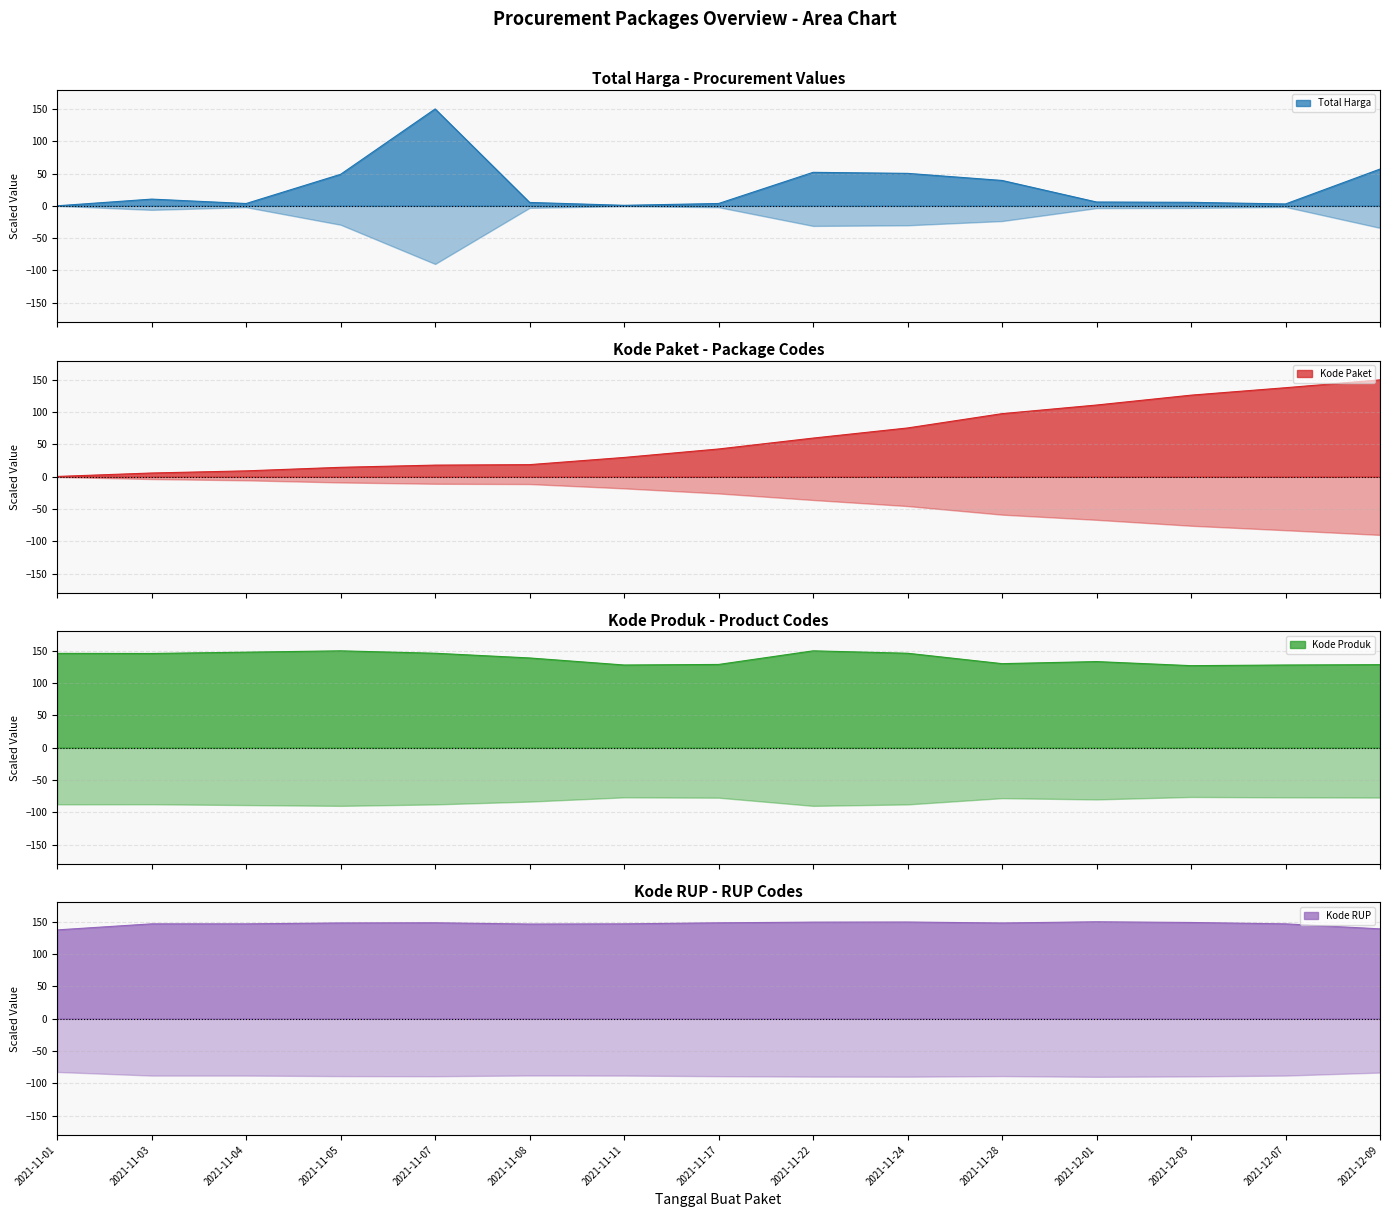

Reading right to left, what are all the values shown in this chart?

Total Harga: 2021-12-09=56.9	2021-12-07=2.9	2021-12-03=5.4	2021-12-01=5.9	2021-11-28=39.3	2021-11-24=50.2	2021-11-22=51.9	2021-11-17=3.6	2021-11-11=0.8	2021-11-08=5.2	2021-11-07=150.0	2021-11-05=48.8	2021-11-04=3.6	2021-11-03=10.4	2021-11-01=0.0
Kode Paket: 2021-12-09=150.0	2021-12-07=137.9	2021-12-03=126.4	2021-12-01=111.1	2021-11-28=97.7	2021-11-24=75.6	2021-11-22=59.9	2021-11-17=43.0	2021-11-11=29.9	2021-11-08=18.8	2021-11-07=18.0	2021-11-05=14.6	2021-11-04=9.2	2021-11-03=5.8	2021-11-01=0.5
Kode Produk: 2021-12-09=128.6	2021-12-07=128.1	2021-12-03=127.1	2021-12-01=133.4	2021-11-28=130.2	2021-11-24=146.3	2021-11-22=150.0	2021-11-17=128.9	2021-11-11=128.1	2021-11-08=139.0	2021-11-07=146.3	2021-11-05=150.0	2021-11-04=147.9	2021-11-03=145.9	2021-11-01=146.1
Kode RUP: 2021-12-09=139.0	2021-12-07=146.8	2021-12-03=148.9	2021-12-01=150.0	2021-11-28=148.1	2021-11-24=149.6	2021-11-22=149.5	2021-11-17=148.4	2021-11-11=146.8	2021-11-08=146.5	2021-11-07=148.5	2021-11-05=148.2	2021-11-04=146.8	2021-11-03=146.8	2021-11-01=137.4